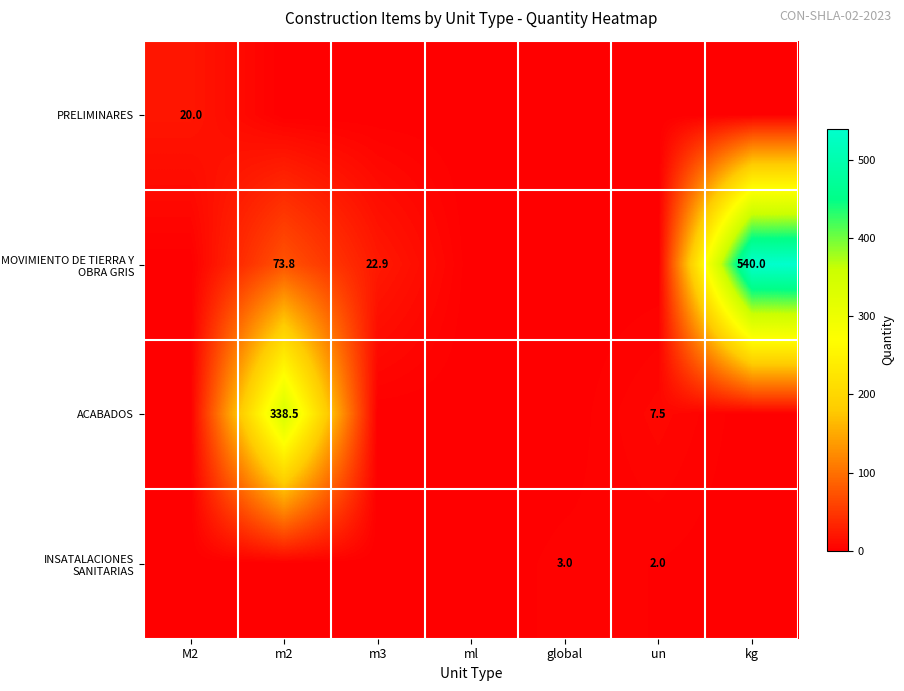

True or false: ACABADOS has a value of 1.9 at un.

False